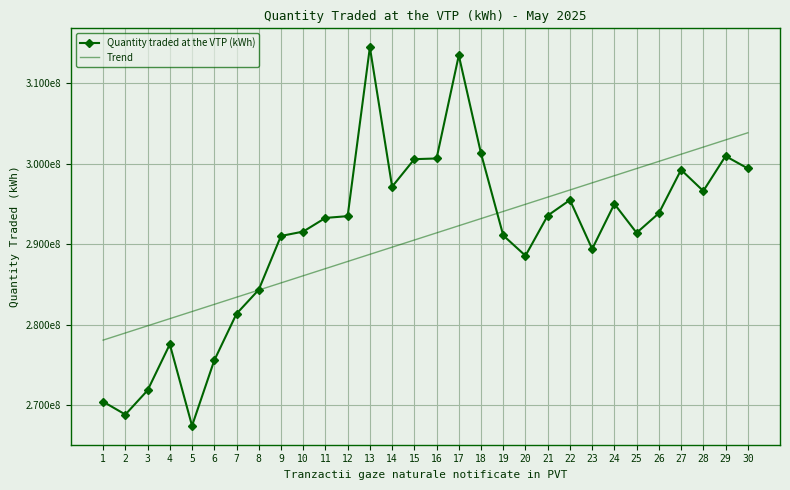

What are all the series names shown in the legend?

Quantity traded at the VTP (kWh), Trend